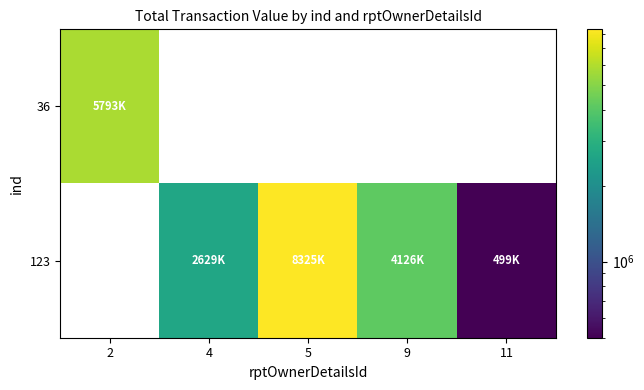

How many series are shown in this chart?

2